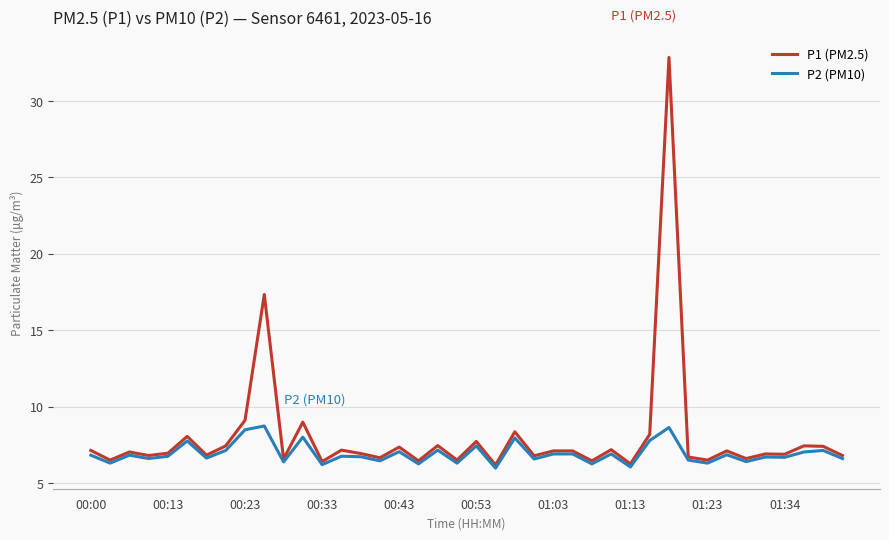

What is the smallest value displayed?

6.0